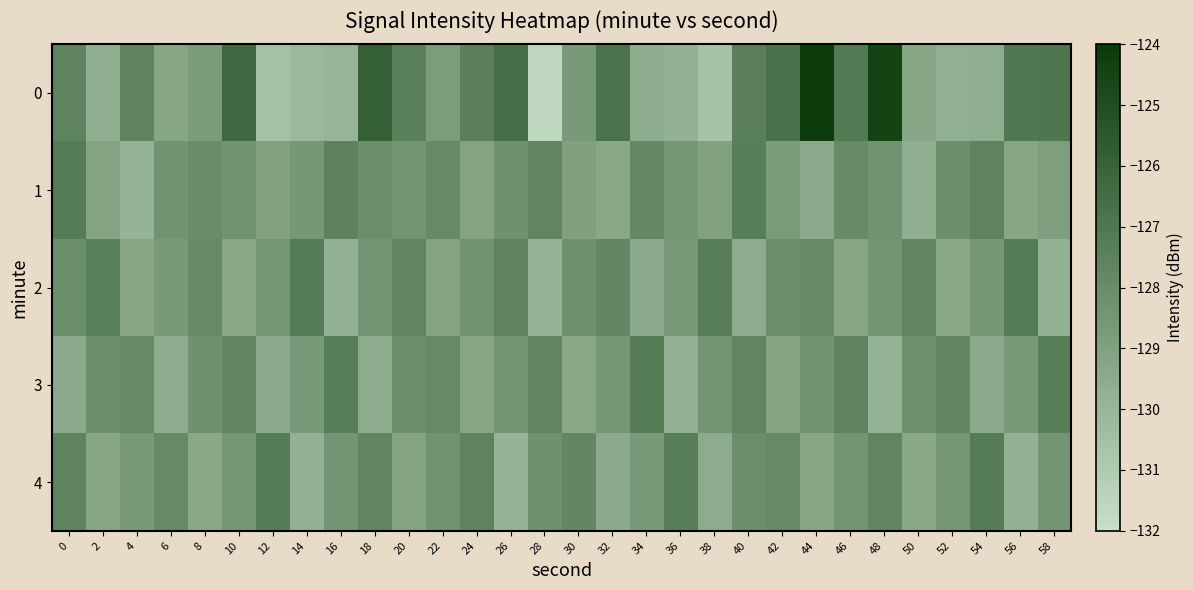

Between 40 and 38, which is larger?

40